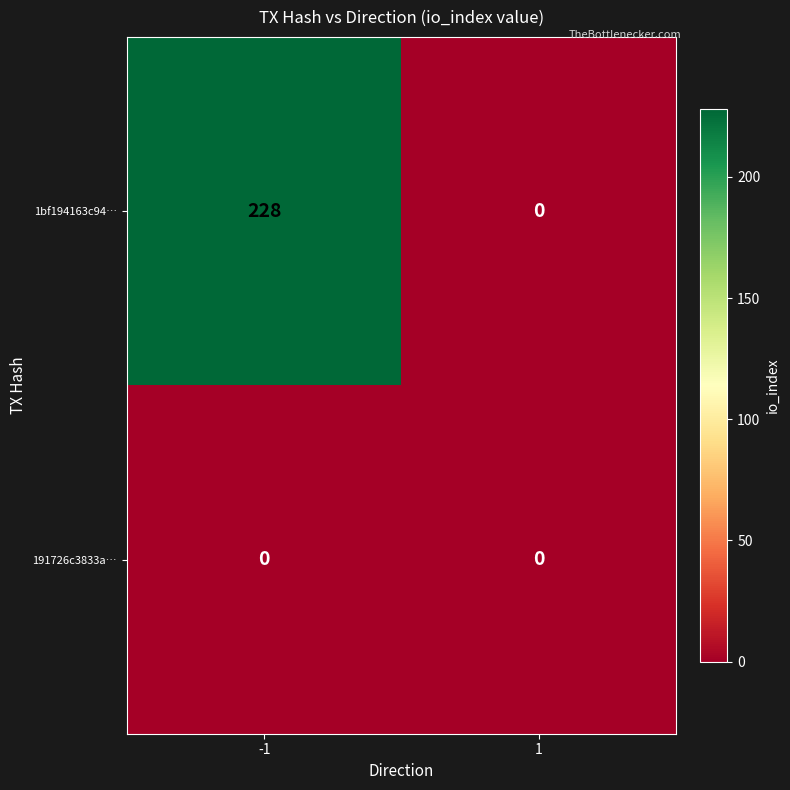

How many categories are shown in the chart?

2